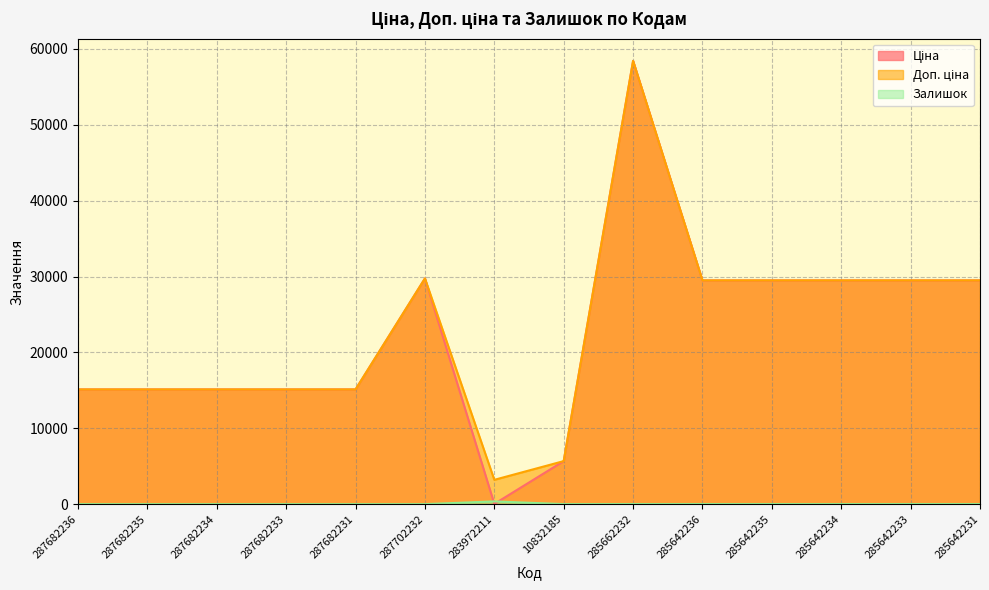

How many data points in Ціна are above 29491?

7